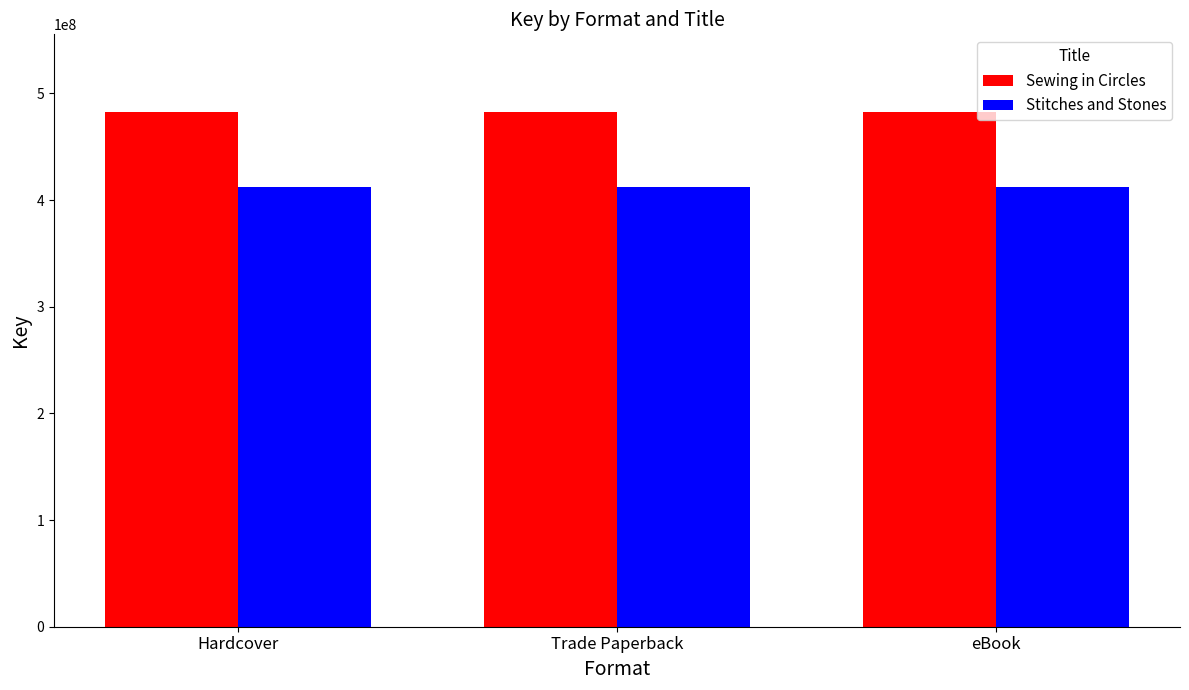

Reading right to left, list all the values displayed in this chart.

Sewing in Circles: 482934566	482934566	482934566
Stitches and Stones: 412462531	412462531	412462531